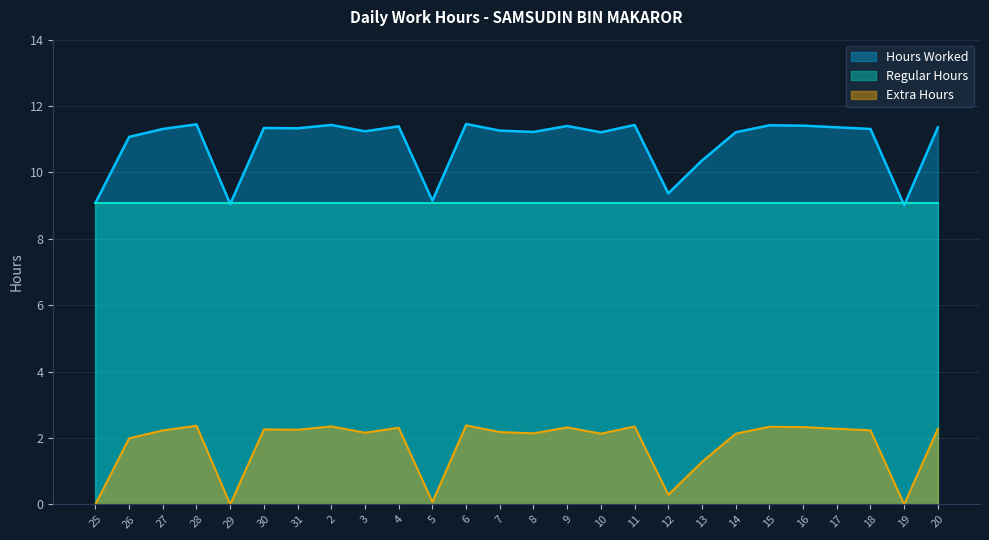

True or false: Extra Hours and Hours Worked intersect in this chart.

False